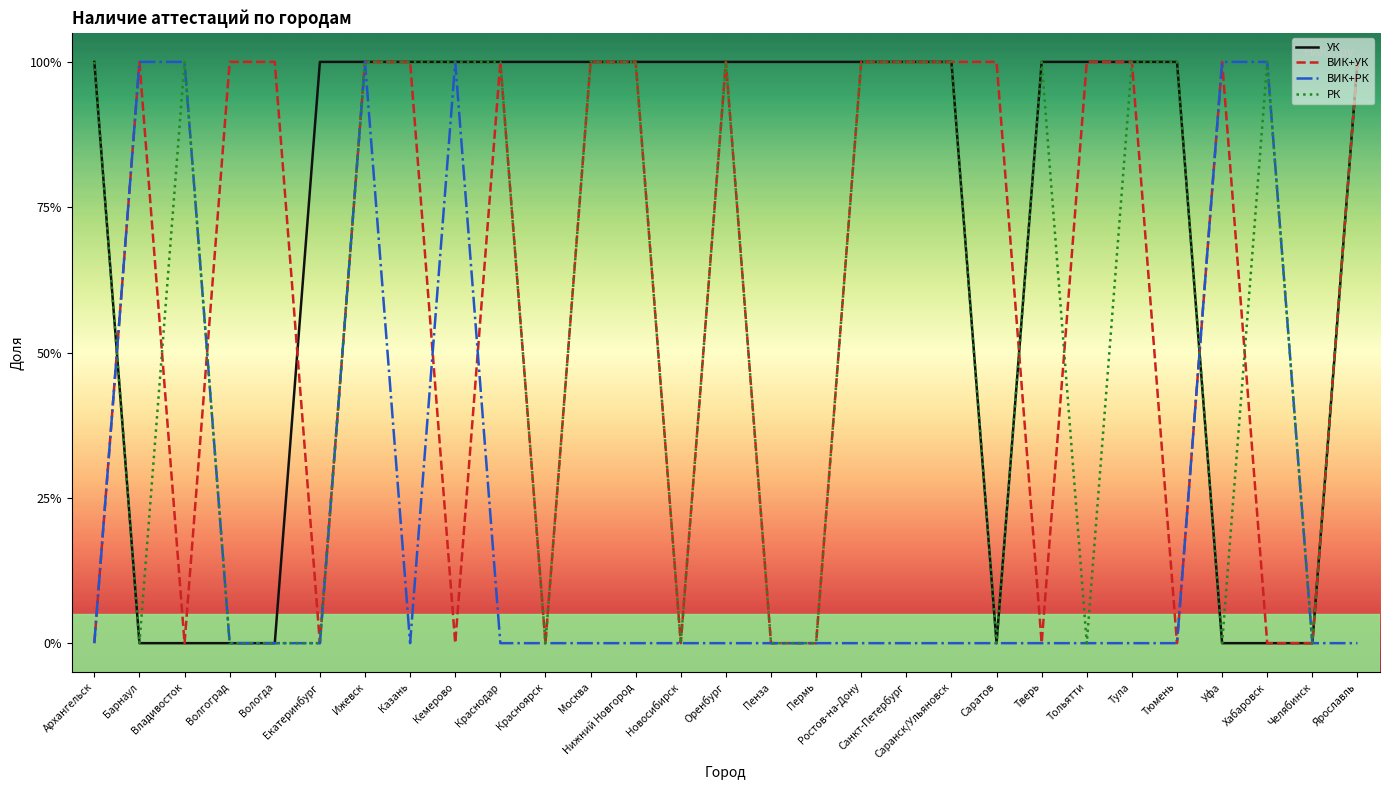

What is the value of the ВИК+УК point at the 19th from the left?

1